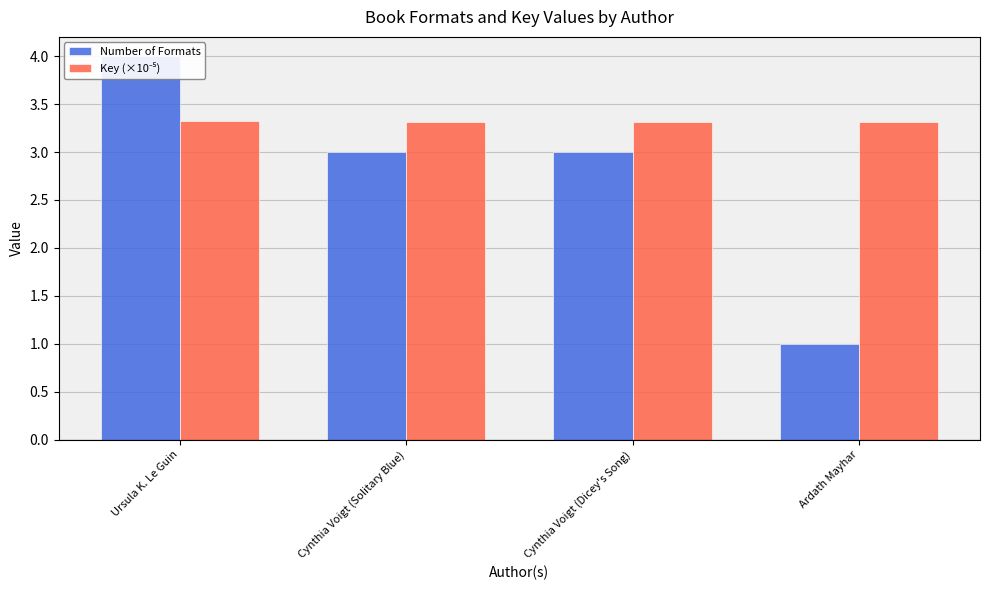

List the series in order of their overall mean, lowest first.

Number of Formats, Key (×10⁻⁵)